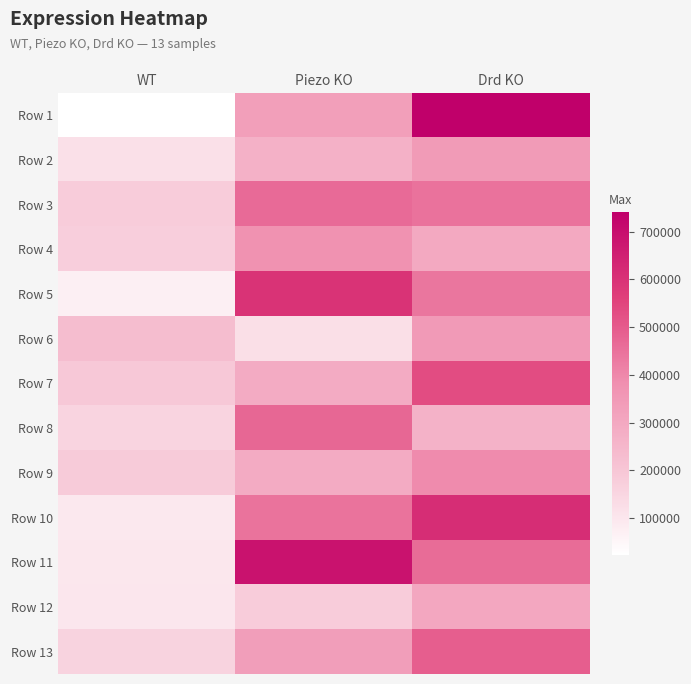

At Piezo KO, list the series in order from largest to smallest.

Row 11, Row 5, Row 8, Row 3, Row 10, Row 4, Row 13, Row 1, Row 7, Row 9, Row 2, Row 12, Row 6